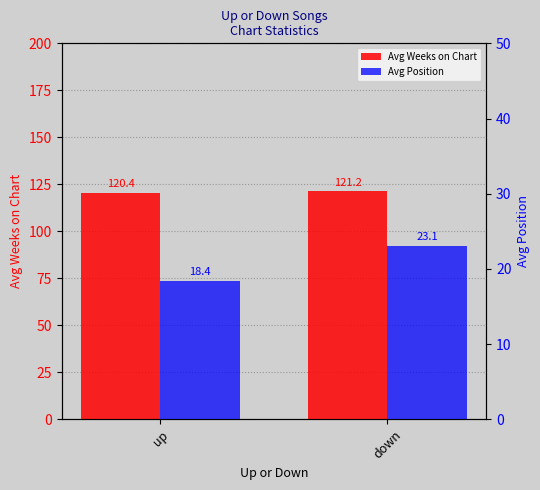

What is the maximum value shown in the chart?

121.2